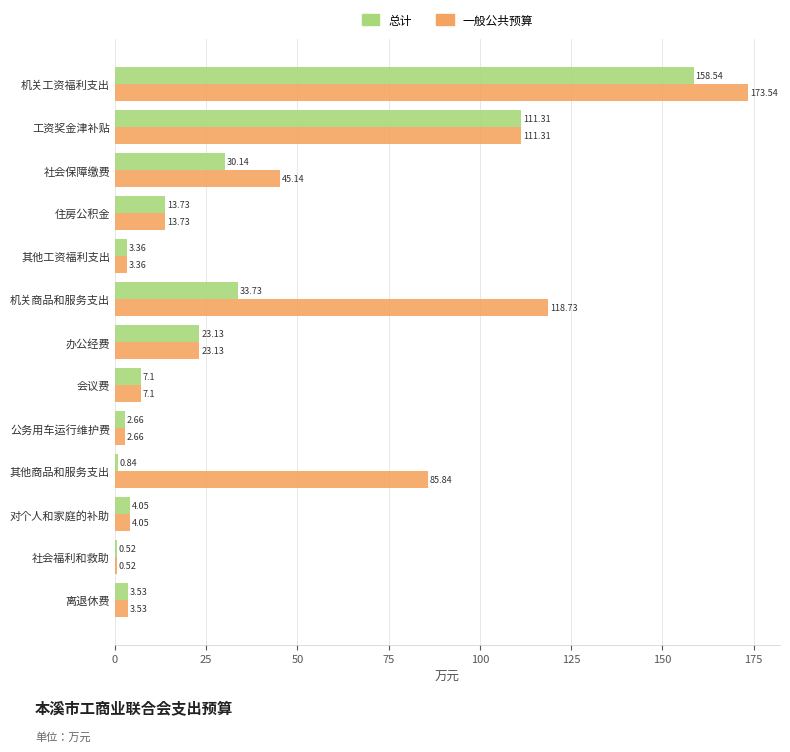

At which category is the sum across all series the highest?

机关工资福利支出